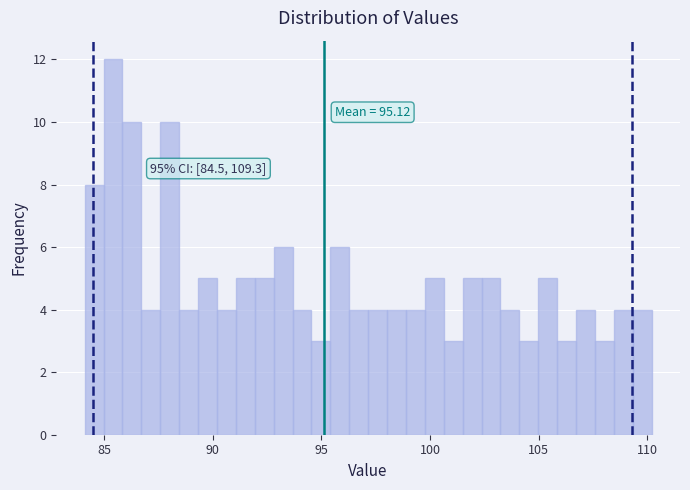

Around what value on the x-axis is the tallest bar? Give the approximate position of its centre, as read against the axis.

85.5